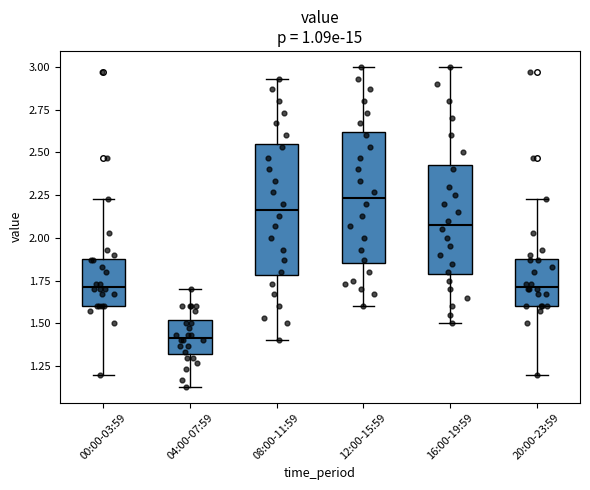

Reading left to right, transcribe this box plot: for each box, give where its median line is, the range the box spans, and where its two whiskers end, as read against the y-axis. The values are not printed on the chart, so give them approximately, as read against the axis.

00:00-03:59: median 1.70, box 1.60 to 1.90, whiskers 1.20 to 2.25
04:00-07:59: median 1.40, box 1.30 to 1.50, whiskers 1.15 to 1.70
08:00-11:59: median 2.15, box 1.80 to 2.55, whiskers 1.40 to 2.95
12:00-15:59: median 2.25, box 1.85 to 2.60, whiskers 1.60 to 3.00
16:00-19:59: median 2.10, box 1.80 to 2.45, whiskers 1.50 to 3.00
20:00-23:59: median 1.70, box 1.60 to 1.90, whiskers 1.20 to 2.25